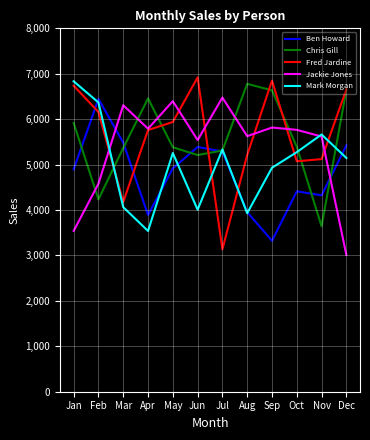

Where is Jackie Jones nearest to the value 4743?

Feb